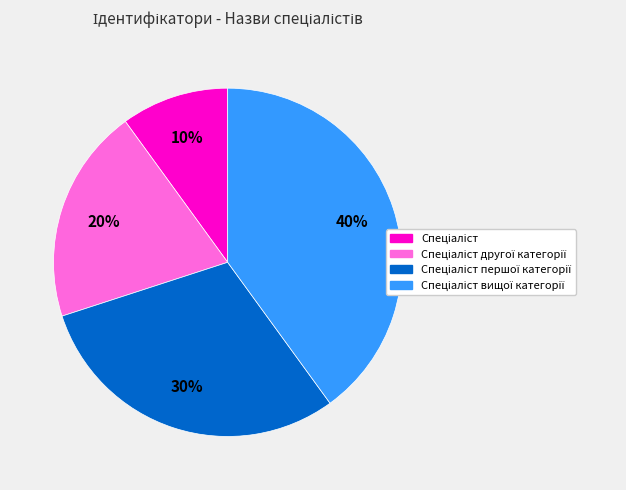

To the nearest percent, what is the average slice percentage?

25%